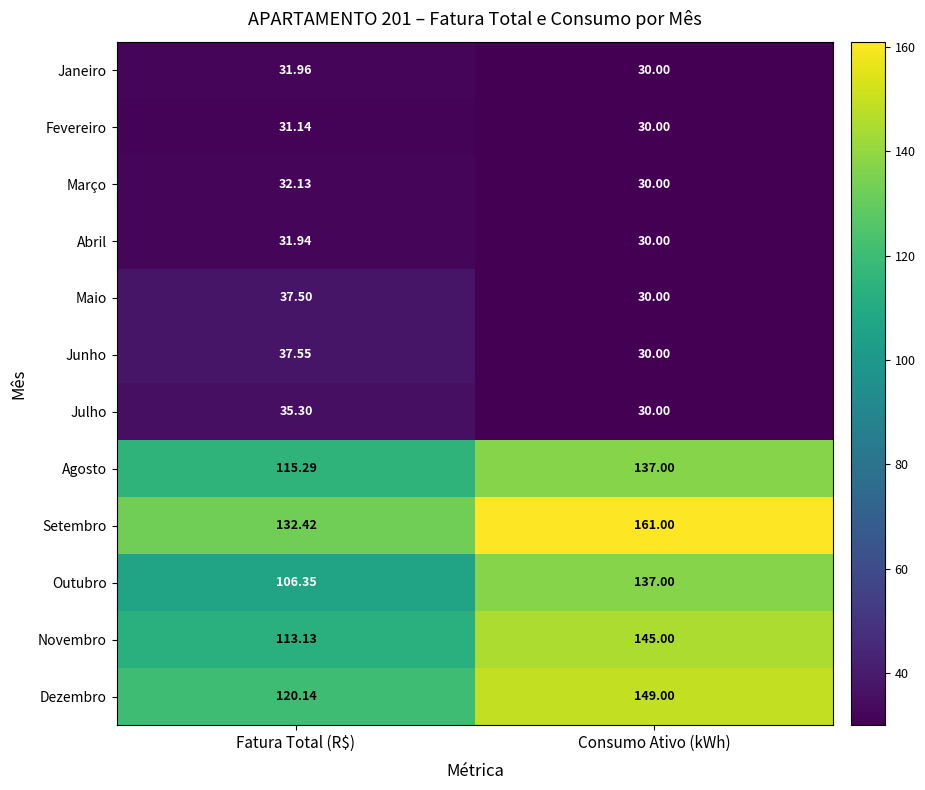

What is the maximum value shown in the chart?

161.0